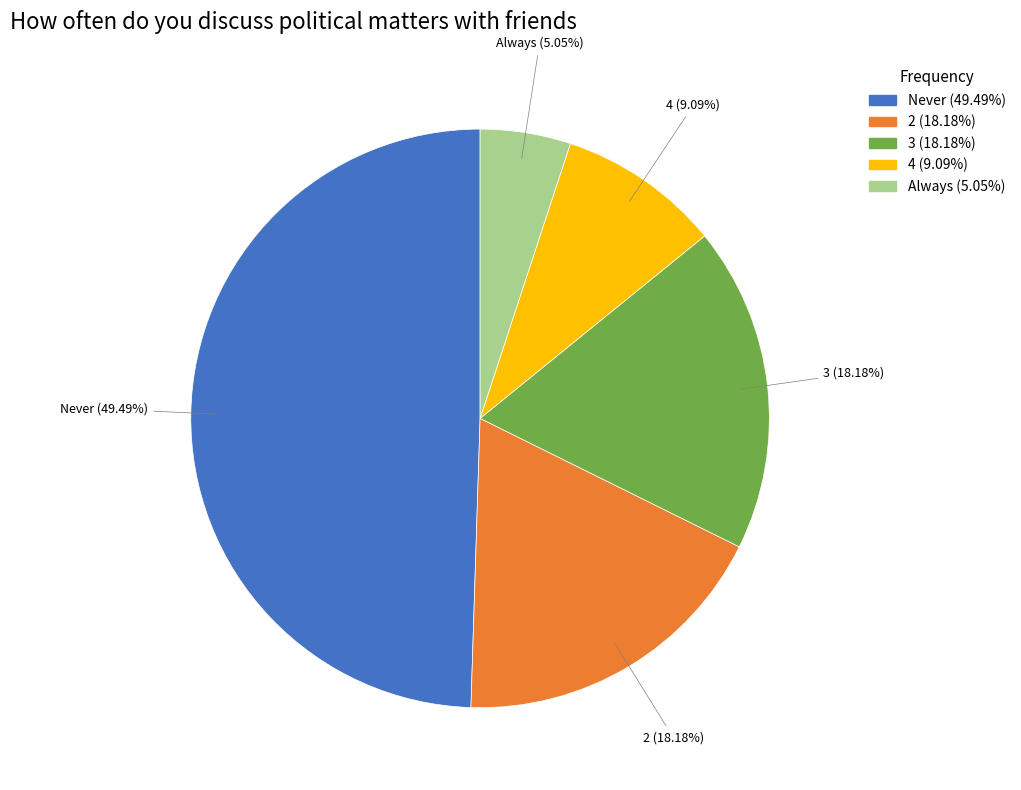

Does 4 represent more than half of the total?

No